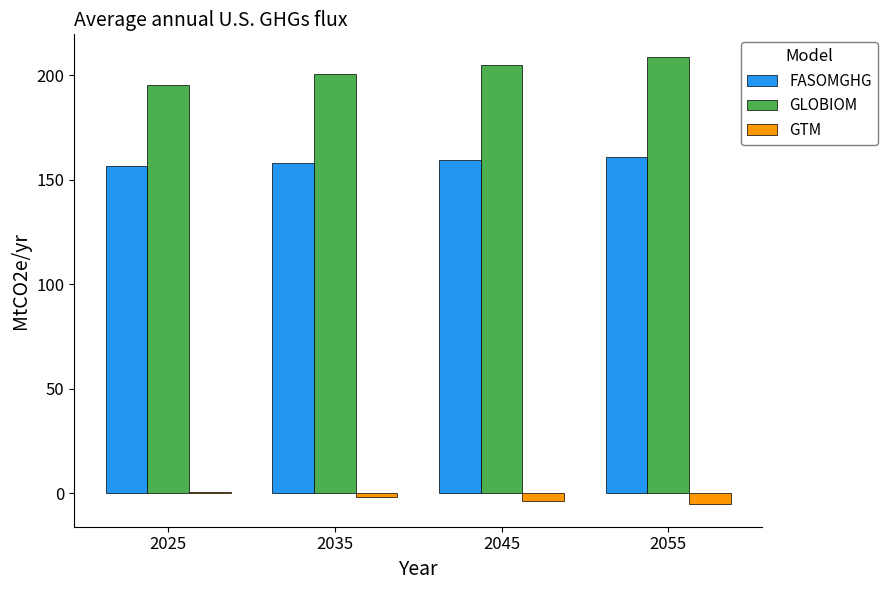

Reading left to right, extract all data points from this chart.

FASOMGHG: 156.7	158.0	159.4	160.9
GLOBIOM: 195.5	200.4	204.9	208.8
GTM: 0.7	-1.8	-4.0	-5.4